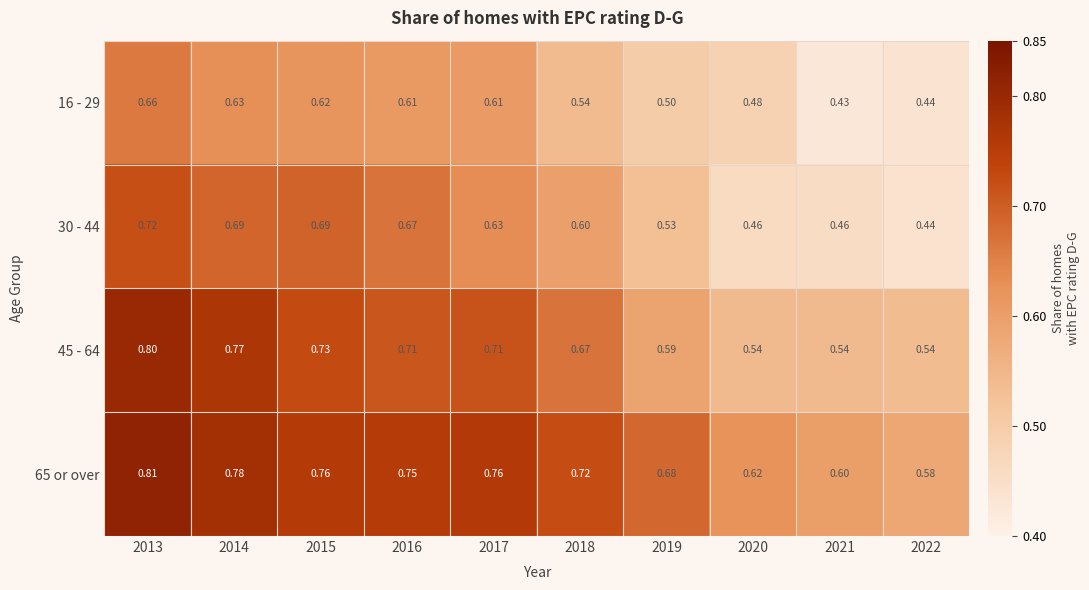

Which label corresponds to the largest value in the chart?

2013